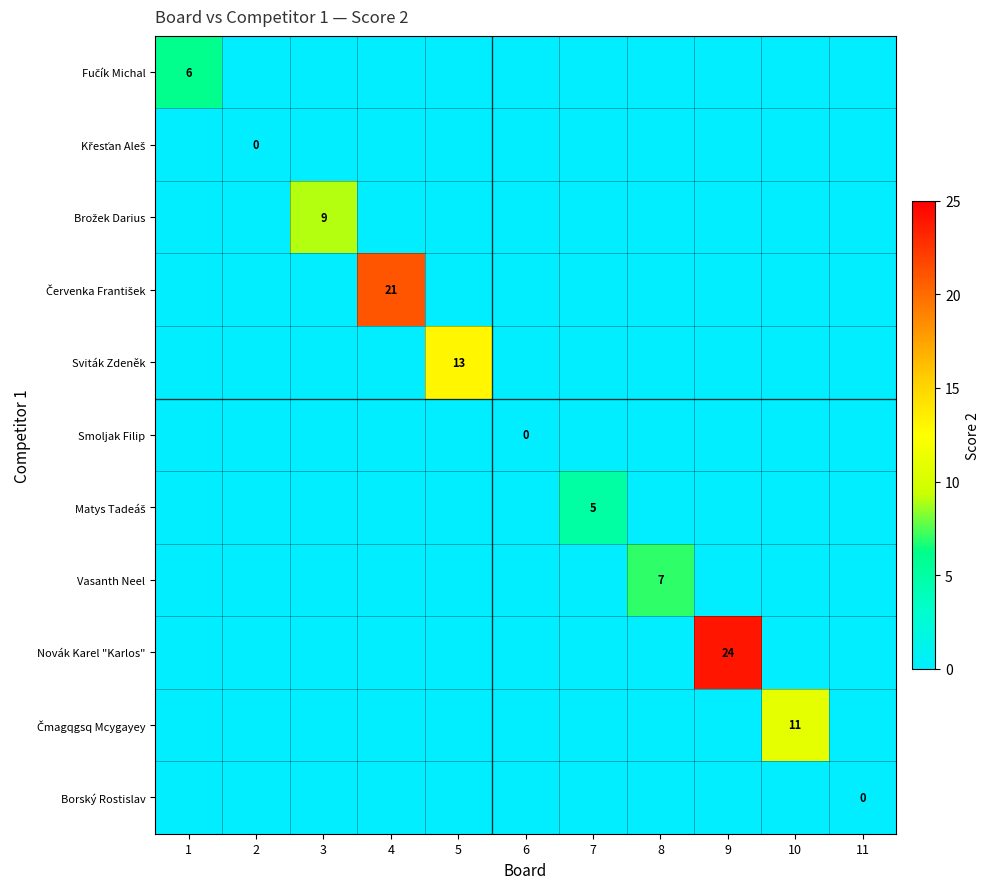

Is the value of Smoljak Filip at 7 greater than the value of Červenka František at 2?

No